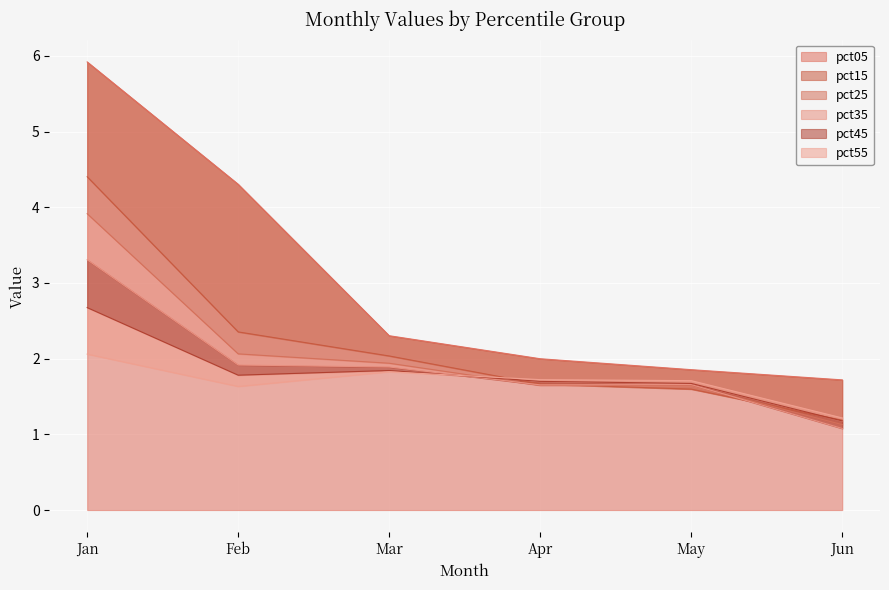

True or false: pct05 and pct45 cross at least once.

False